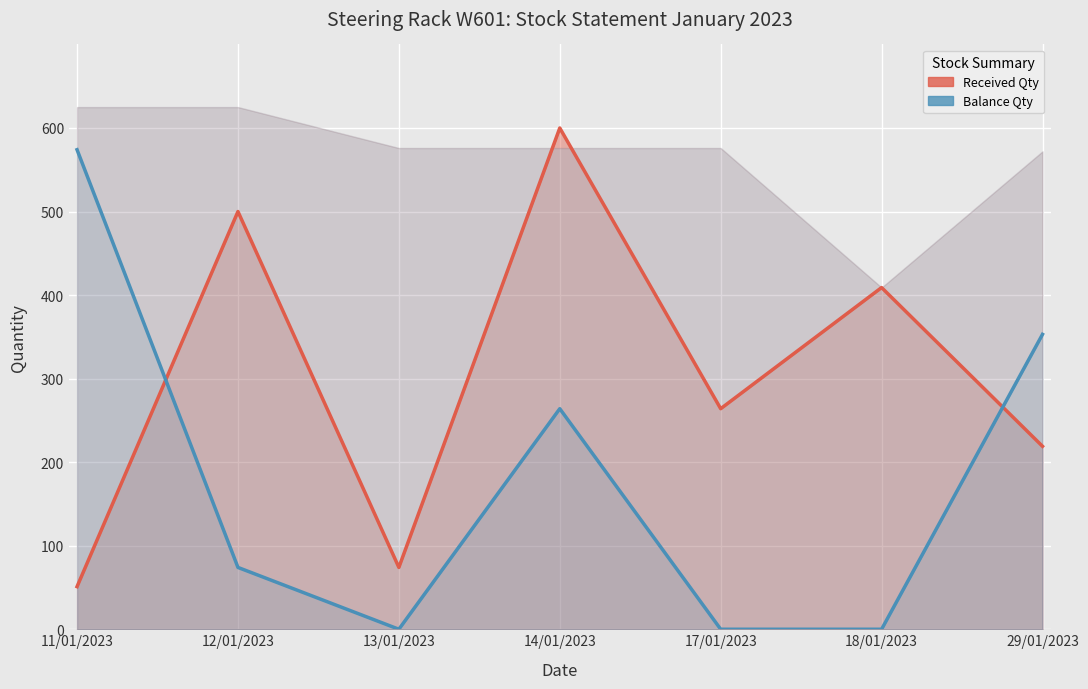

Count the number of data series in this chart.

2